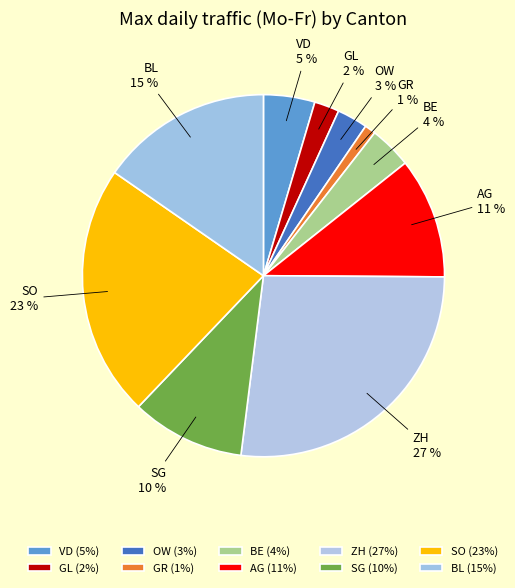

Approximately how many times larger is the value at AG compared to GR?

11.0